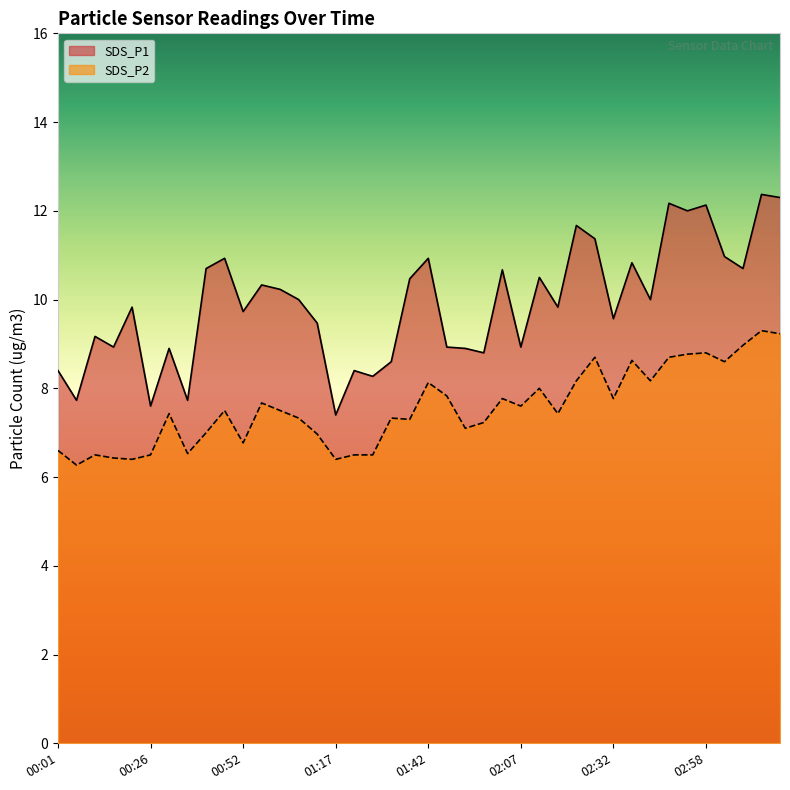

Is it true that SDS_P1 equals 15.5 at 00:16?

False